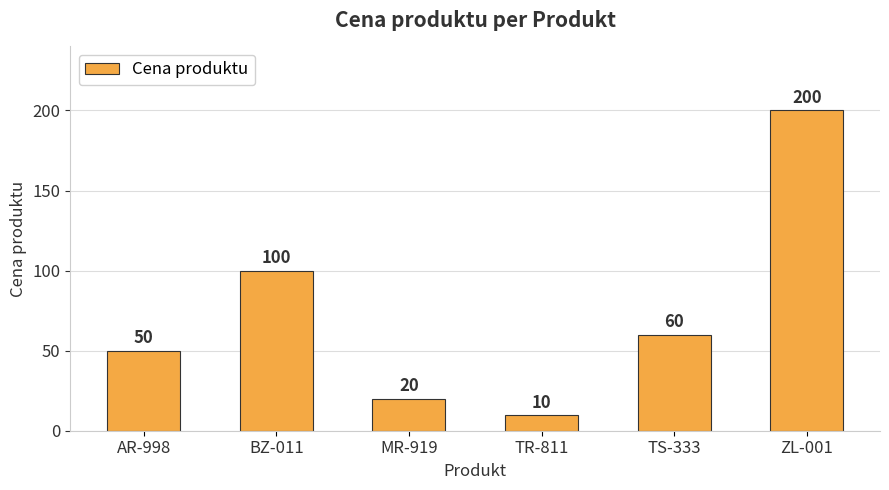

Where does the data first go above 60?

BZ-011